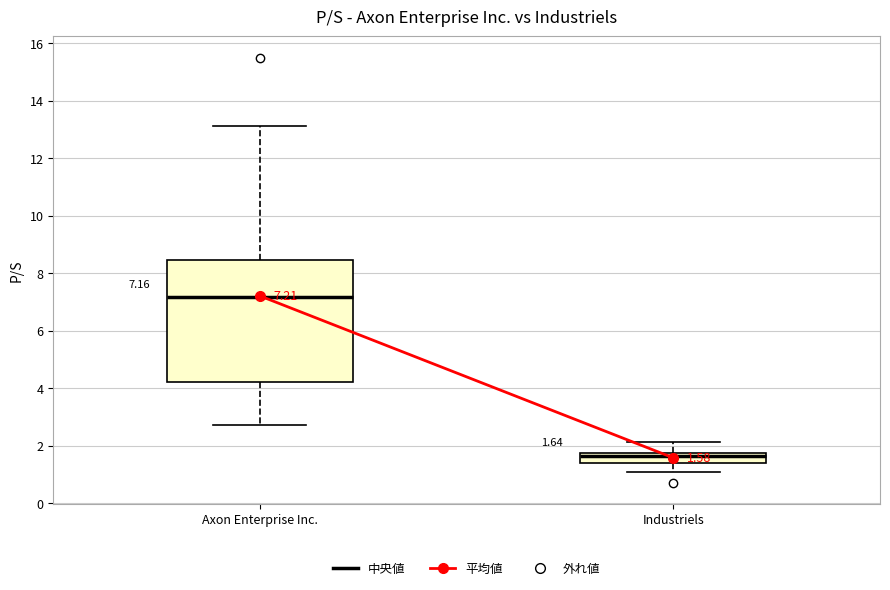

Comparing the boxes themselves (not the whiskers), which one is the tallest?

Axon Enterprise Inc.